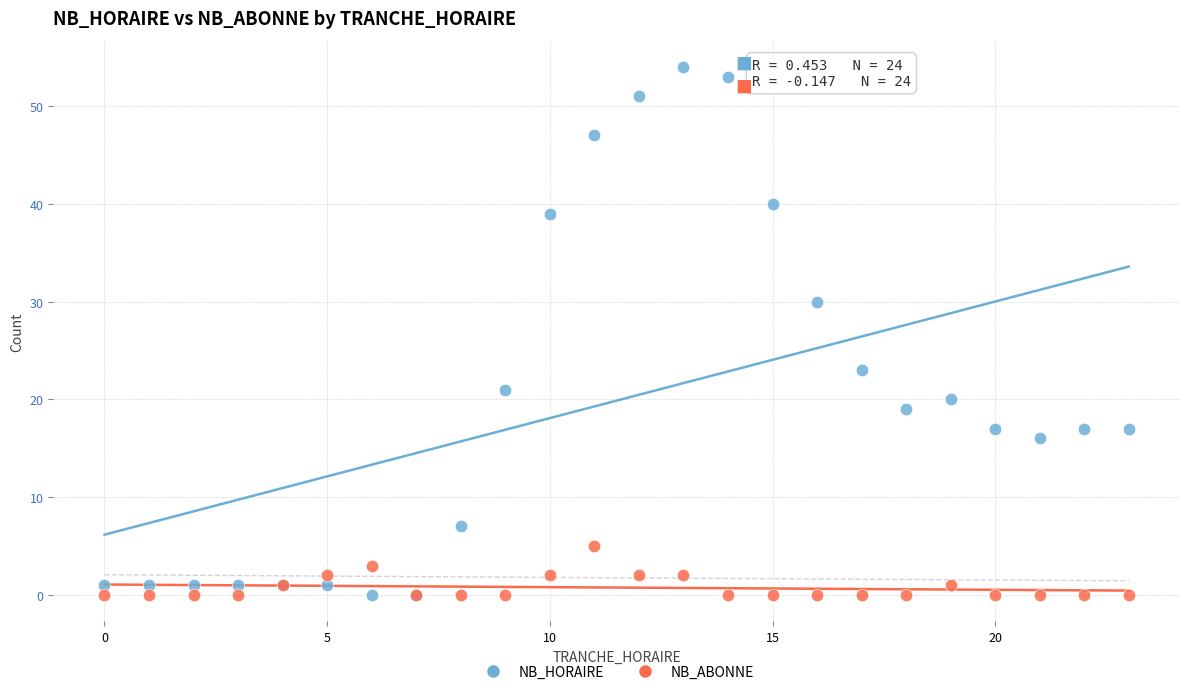

In the NB_HORAIRE series, what Y value is closest to 27?

30